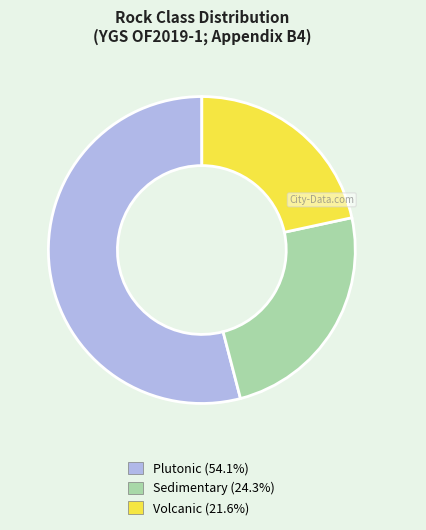

Does Plutonic account for over 50% of the chart?

Yes